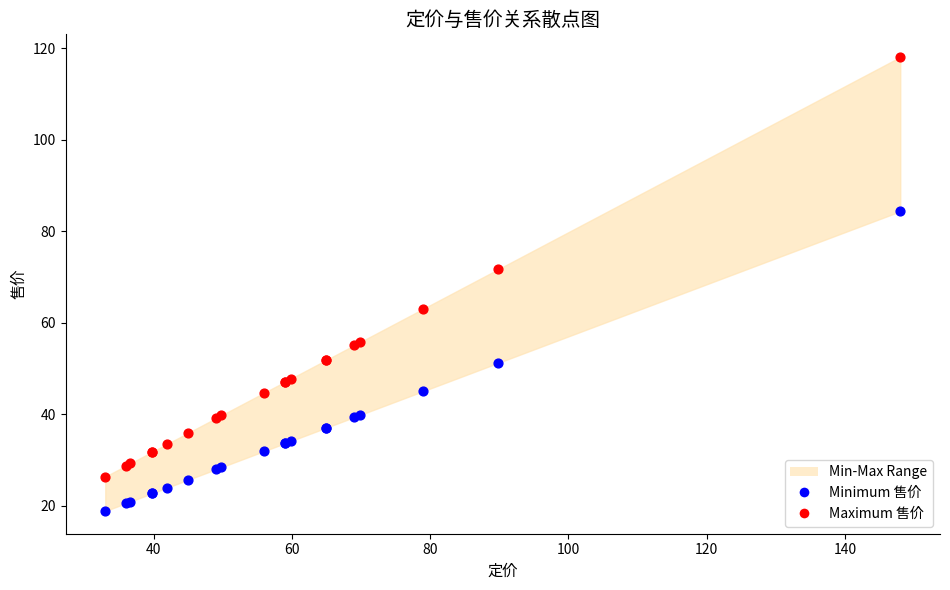

Across all series, what Y value is closest to 68?

71.7